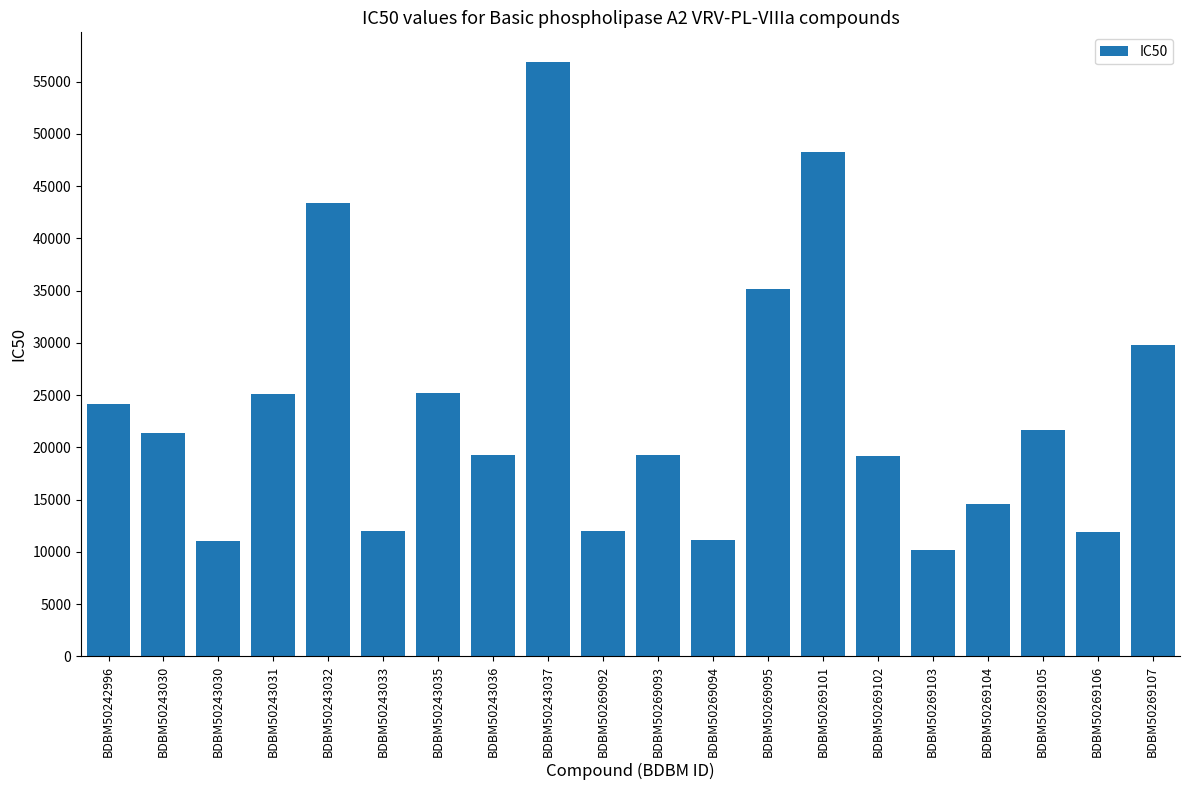

The value at BDBM50269095 is 53141. True or false?

False